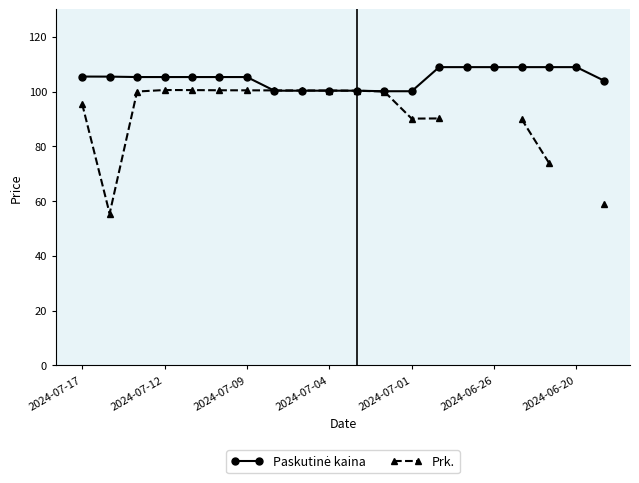

What is the sum of all Paskutinė kaina values?

2096.3